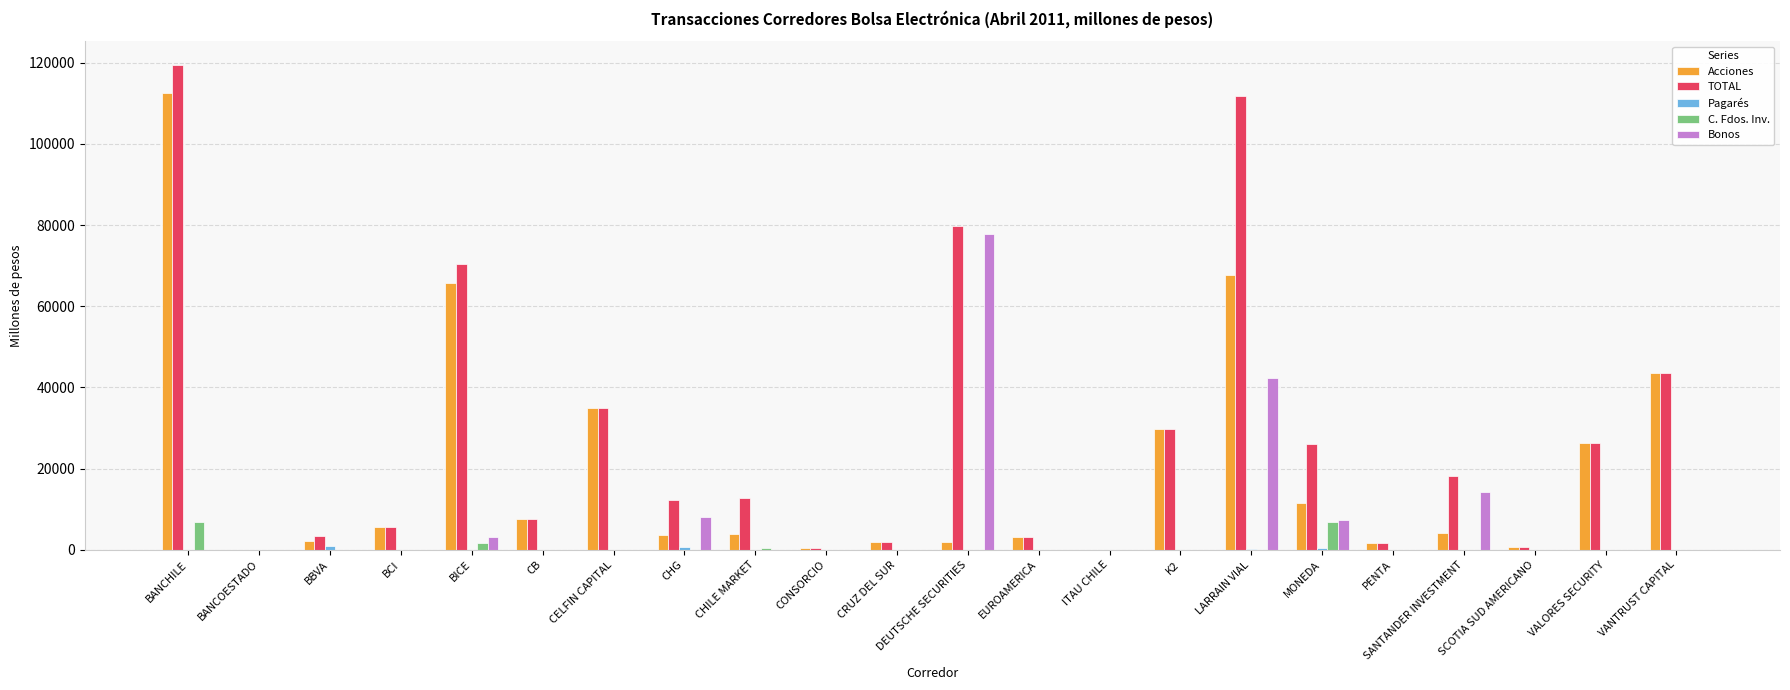

At which label is Bonos closest to 38934?

LARRAIN VIAL